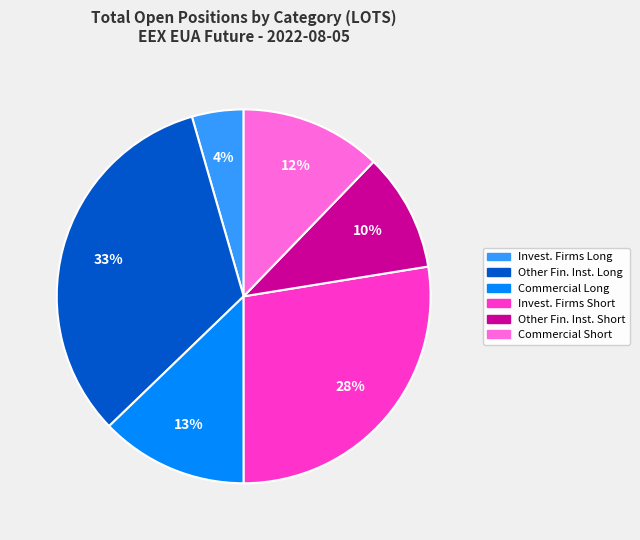

Is there a majority slice in this chart?

No